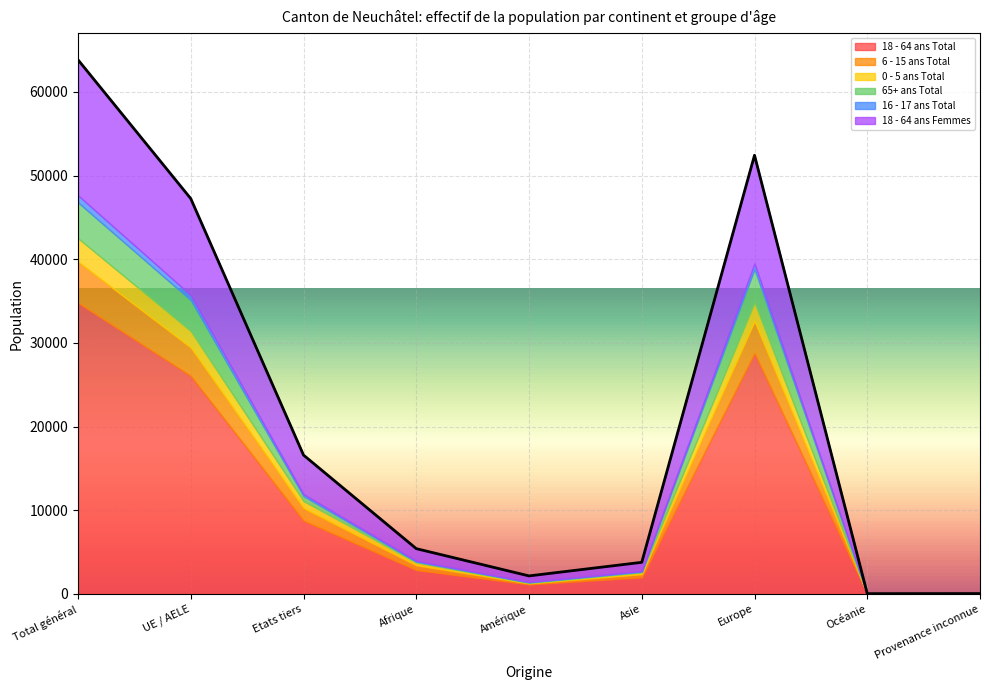

Rank the categories by 0 - 5 ans Total value from highest to lowest.

Total général, Europe, UE / AELE, Etats tiers, Afrique, Asie, Amérique, Provenance inconnue, Océanie